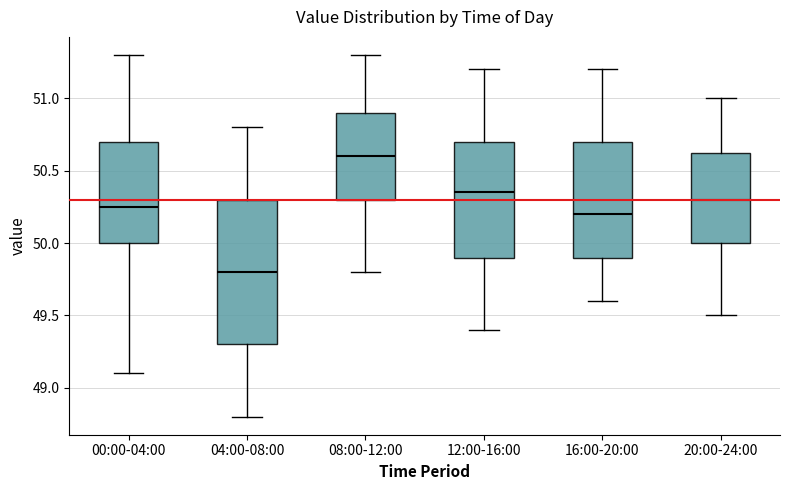

Reading left to right, transcribe this box plot: for each box, give where its median line is, the range the box spans, and where its two whiskers end, as read against the y-axis. The values are not printed on the chart, so give them approximately, as read against the axis.

00:00-04:00: median 50.25, box 50.00 to 50.70, whiskers 49.10 to 51.30
04:00-08:00: median 49.80, box 49.30 to 50.30, whiskers 48.80 to 50.80
08:00-12:00: median 50.60, box 50.30 to 50.90, whiskers 49.80 to 51.30
12:00-16:00: median 50.35, box 49.90 to 50.70, whiskers 49.40 to 51.20
16:00-20:00: median 50.20, box 49.90 to 50.70, whiskers 49.60 to 51.20
20:00-24:00: median 50.30, box 50.00 to 50.65, whiskers 49.50 to 51.00